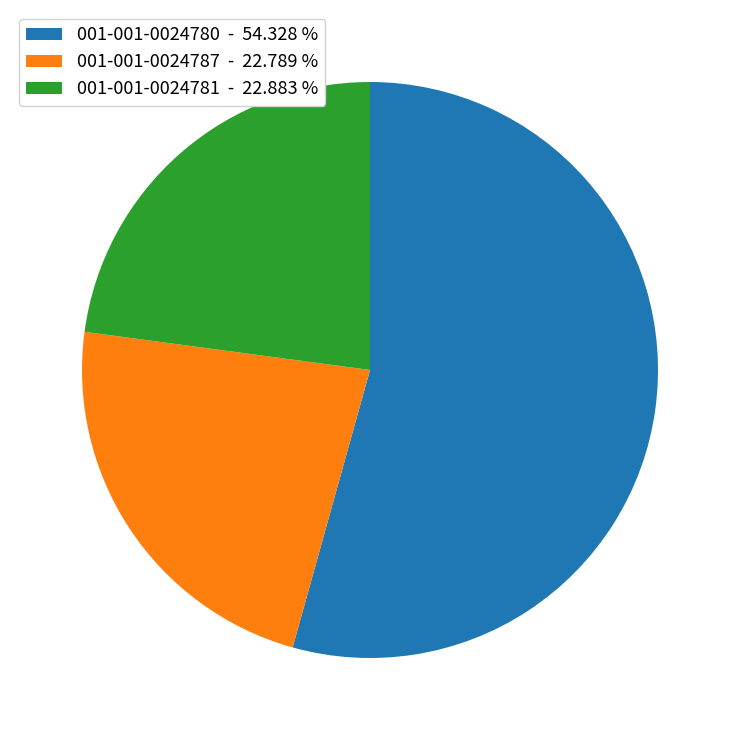

How many segments does this pie chart have?

3